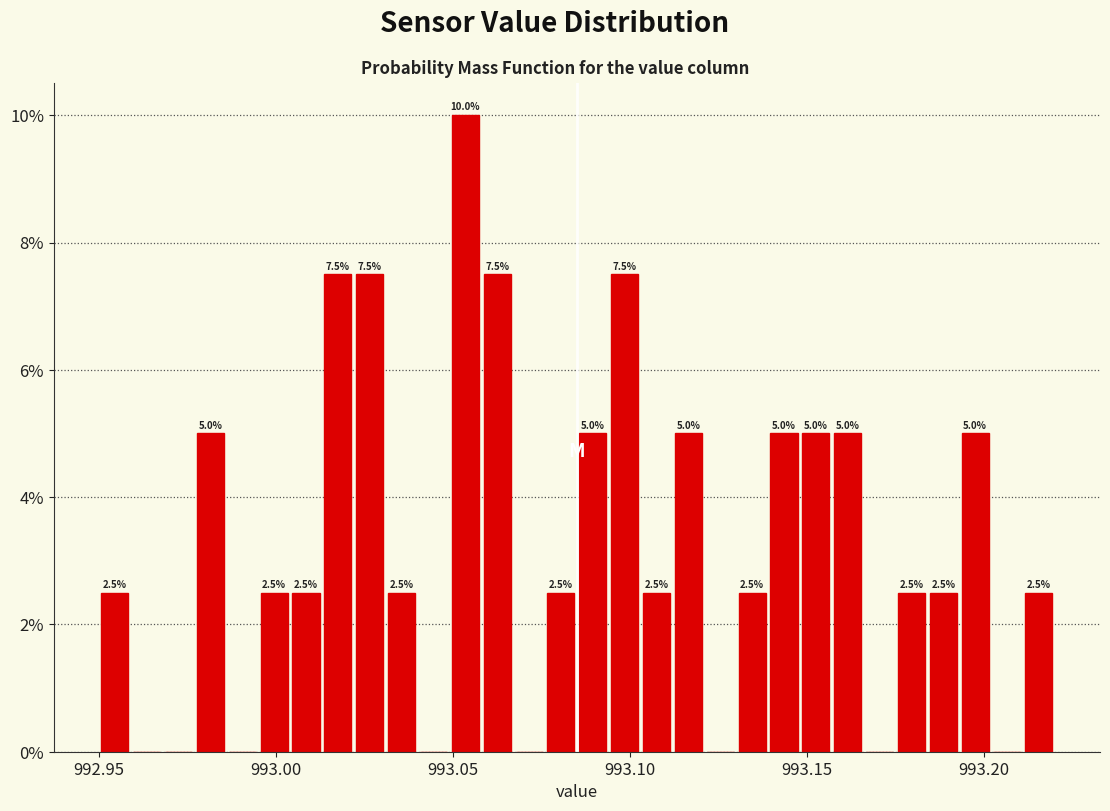

Read against the x-axis, roughly where is the centre of the tallest bar?

993.055